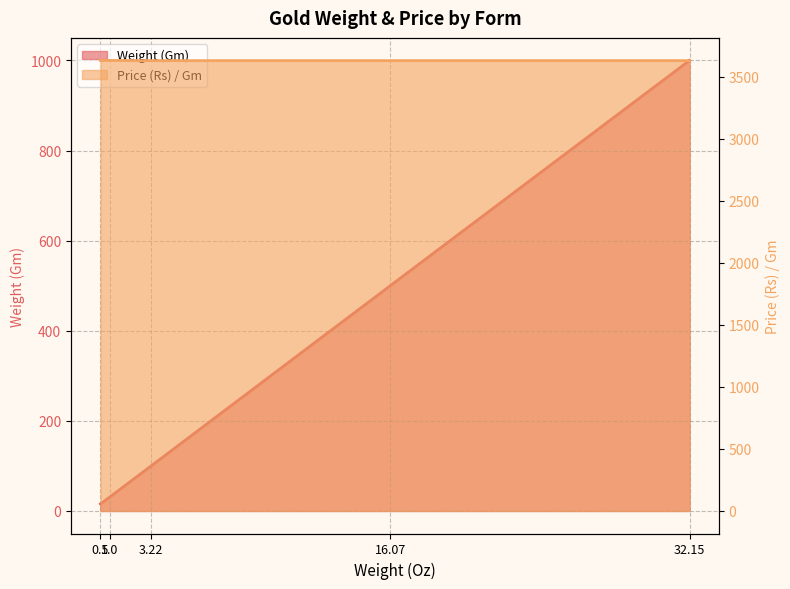

What is the difference between the maximum and second lowest values in the Price (Rs) / Gm series?

1.8